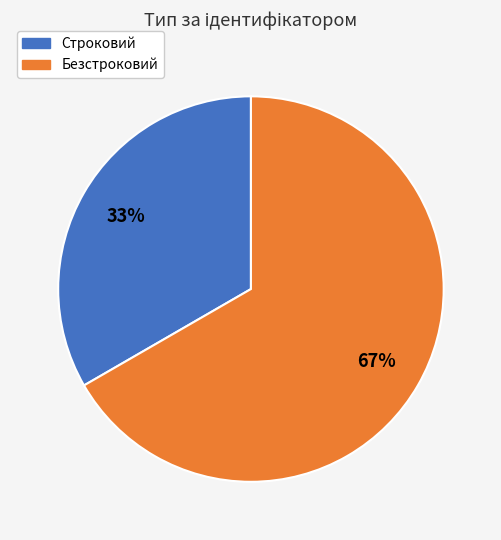

The Безстроковий slice represents 74% of the pie. True or false?

False